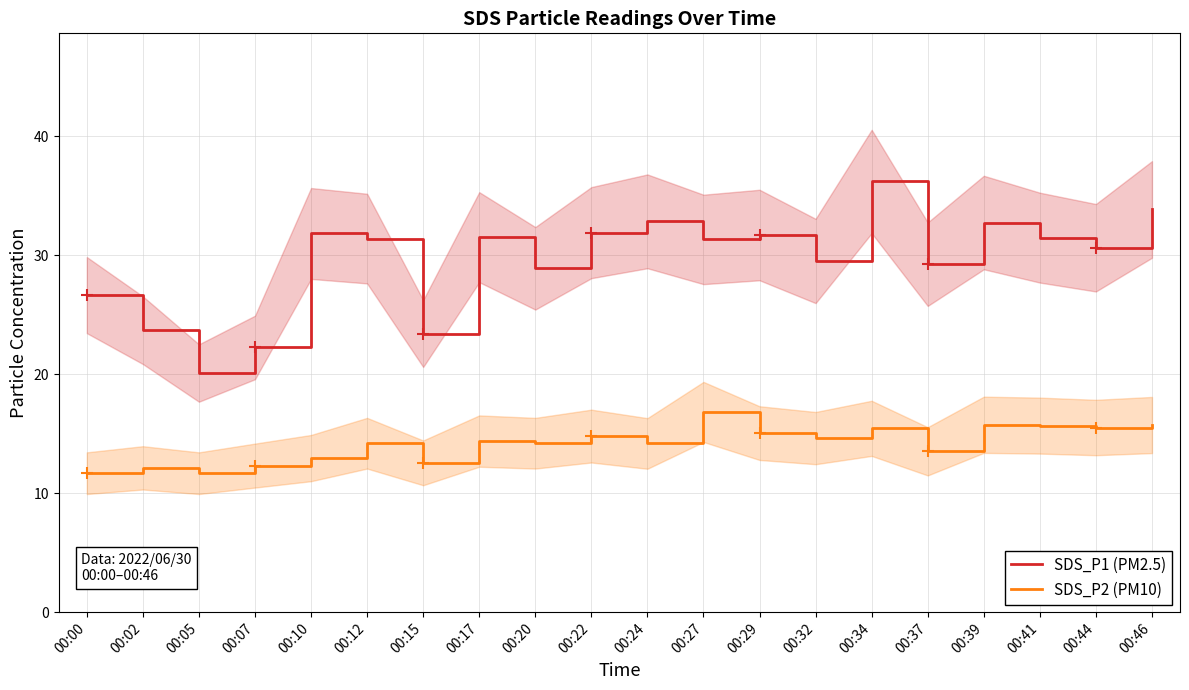

Reading left to right, what are all the values shown in this chart?

SDS_P1 (PM2.5): 26.6	23.7	20.1	22.2	31.8	31.4	23.4	31.5	28.9	31.9	32.9	31.3	31.7	29.5	36.2	29.2	32.8	31.5	30.6	33.9
SDS_P2 (PM10): 11.7	12.1	11.7	12.3	12.9	14.2	12.6	14.4	14.2	14.8	14.2	16.8	15.1	14.6	15.4	13.5	15.8	15.7	15.5	15.7